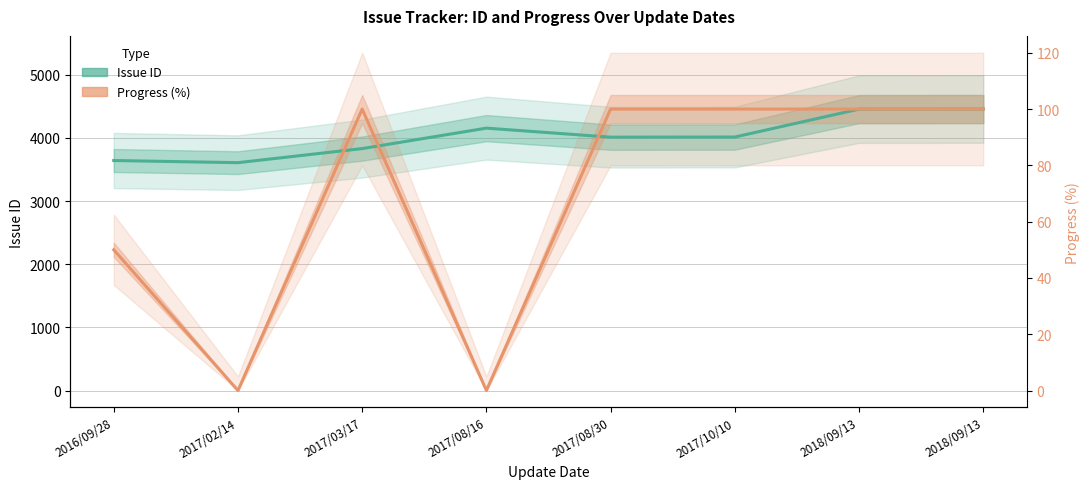

Rank the series by their average value, from lowest to highest.

Progress (scaled), Issue ID